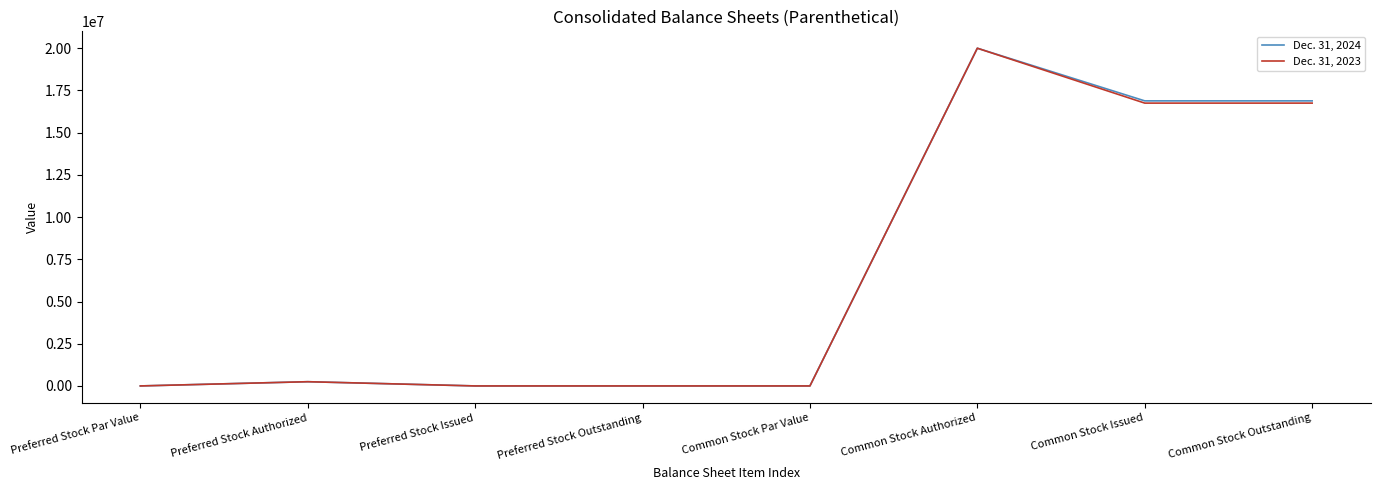

Rank the series by their average value, from highest to lowest.

Dec. 31, 2024, Dec. 31, 2023